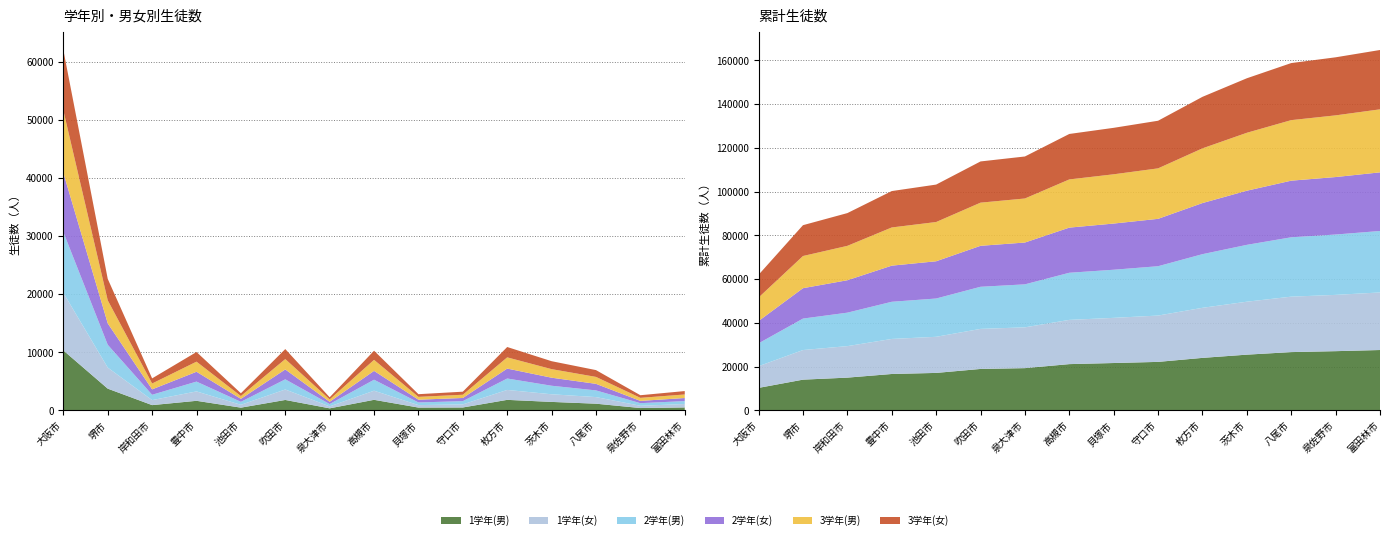

Reading left to right, extract all data points from this chart.

1学年(男): 大阪市=10338	堺市=3759	岸和田市=925	豊中市=1666	池田市=489	吹田市=1813	泉大津市=371	高槻市=1837	貝塚市=502	守口市=519	枚方市=1830	茨木市=1477	八尾市=1170	泉佐野市=423	富田林市=525
1学年(女): 大阪市=9911	堺市=3628	岸和田市=863	豊中市=1619	池田市=490	吹田市=1802	泉大津市=338	高槻市=1570	貝塚市=425	守口市=532	枚方市=1710	茨木市=1315	八尾市=1139	泉佐野市=390	富田林市=588
2学年(男): 大阪市=10455	堺市=3924	岸和田市=918	豊中市=1689	池田市=513	吹田市=1751	泉大津市=401	高槻市=1890	貝塚市=456	守口市=559	枚方市=1966	茨木市=1468	八尾市=1149	泉佐野市=448	富田林市=507
2学年(女): 大阪市=10204	堺市=3689	岸和田市=932	豊中市=1692	池田市=510	吹田市=1702	泉大津市=388	高槻市=1521	貝塚市=475	守口市=544	枚方市=1709	茨木市=1386	八尾市=1131	泉佐野市=392	富田林市=528
3学年(男): 大阪市=10744	堺市=3966	岸和田市=1006	豊中市=1741	池田市=484	吹田市=1784	泉大津市=406	高槻市=1899	貝塚市=488	守口市=557	枚方市=1931	茨木市=1473	八尾市=1193	泉佐野市=524	富田林市=609
3学年(女): 大阪市=10402	堺市=3690	岸和田市=883	豊中市=1661	池田市=482	吹田市=1722	泉大津市=366	高槻市=1574	貝塚市=461	守口市=526	枚方市=1782	茨木市=1367	八尾市=1171	泉佐野市=452	富田林市=586